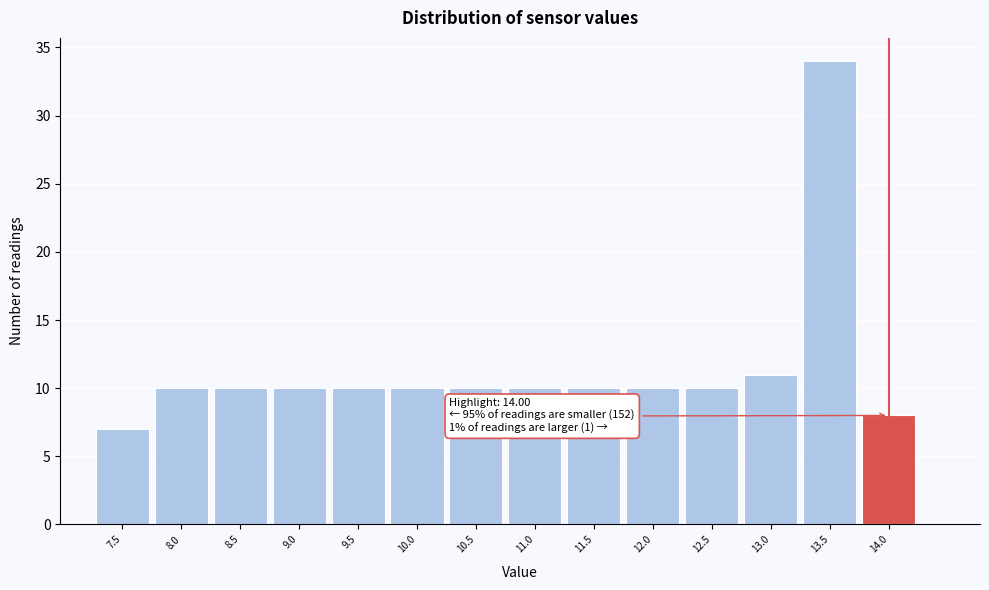

Reading left to right, list all the values displayed in this chart.

7.5=7	8.0=10	8.5=10	9.0=10	9.5=10	10.0=10	10.5=10	11.0=10	11.5=10	12.0=10	12.5=10	13.0=11	13.5=34	14.0=8